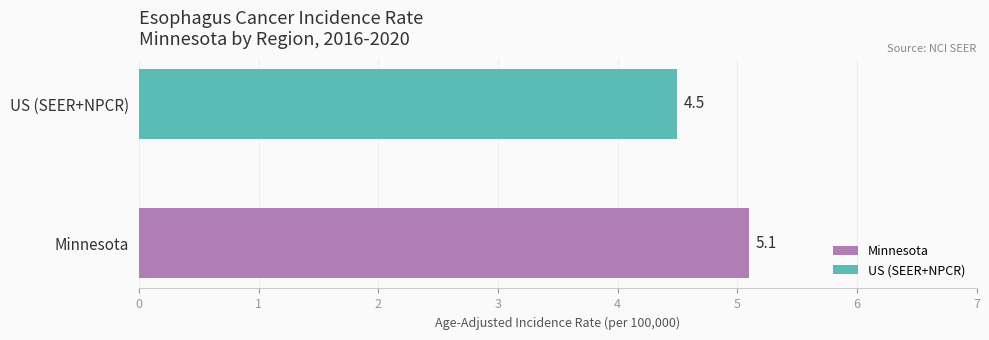

What is the greatest value displayed?

5.1